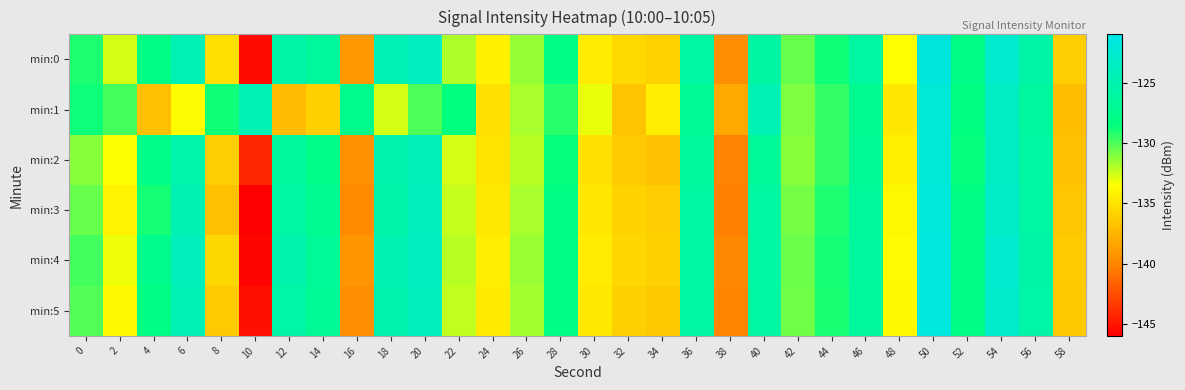

List the series in order of their peak value, lowest first.

min:1, min:2, min:3, min:5, min:4, min:0